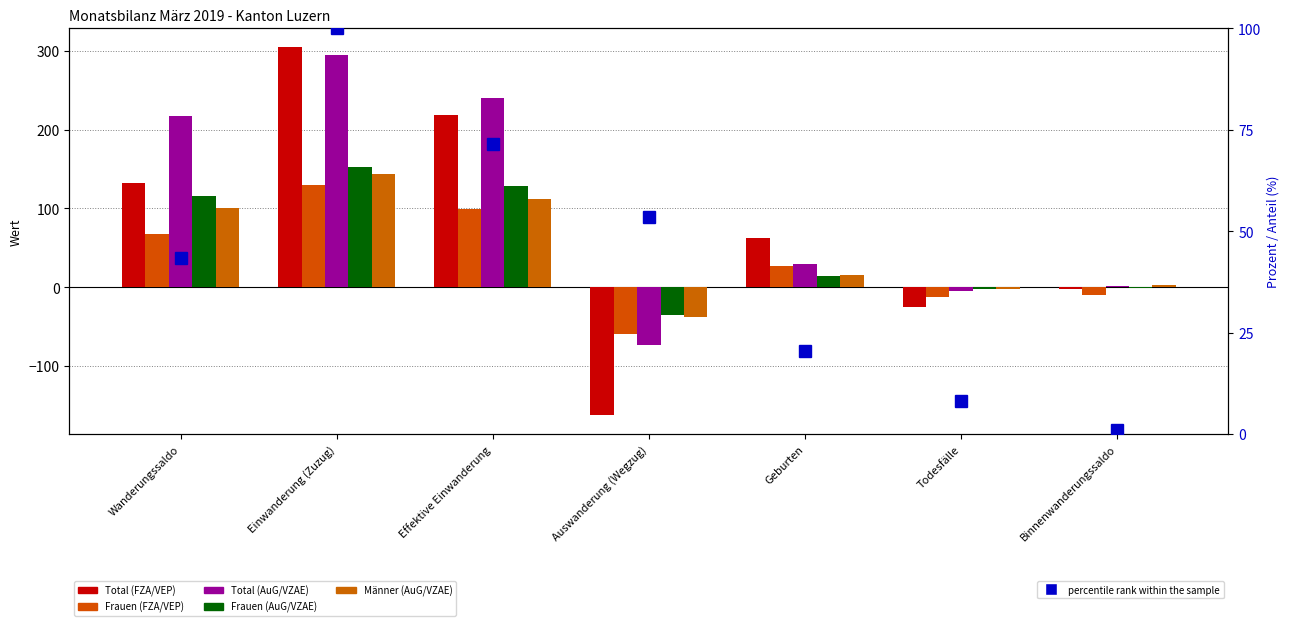

At how many categories does at least one series exceed -94?

7